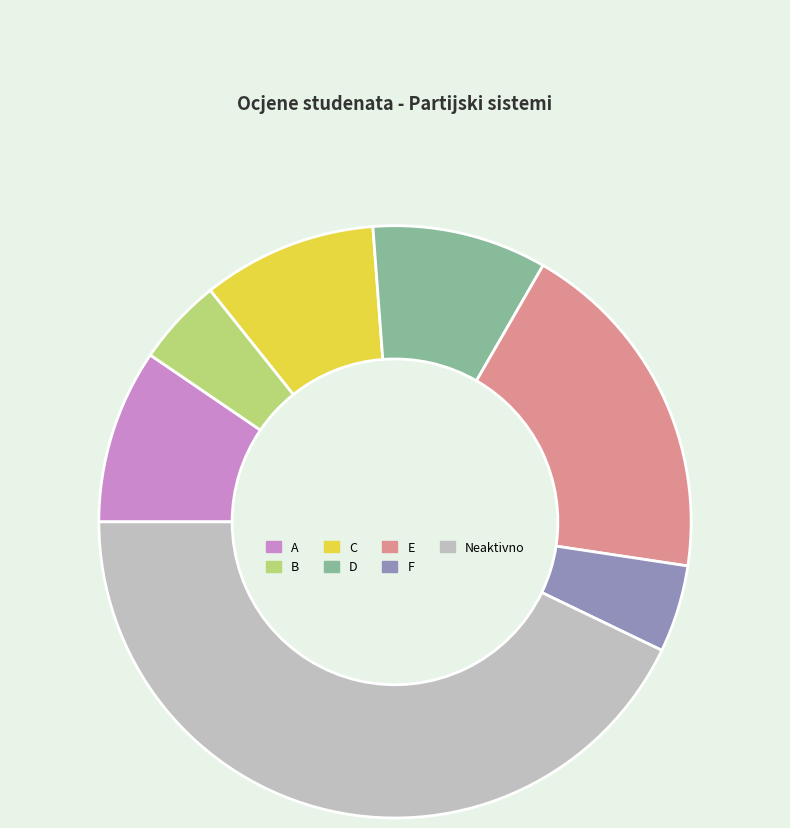

Is there a majority slice in this chart?

No